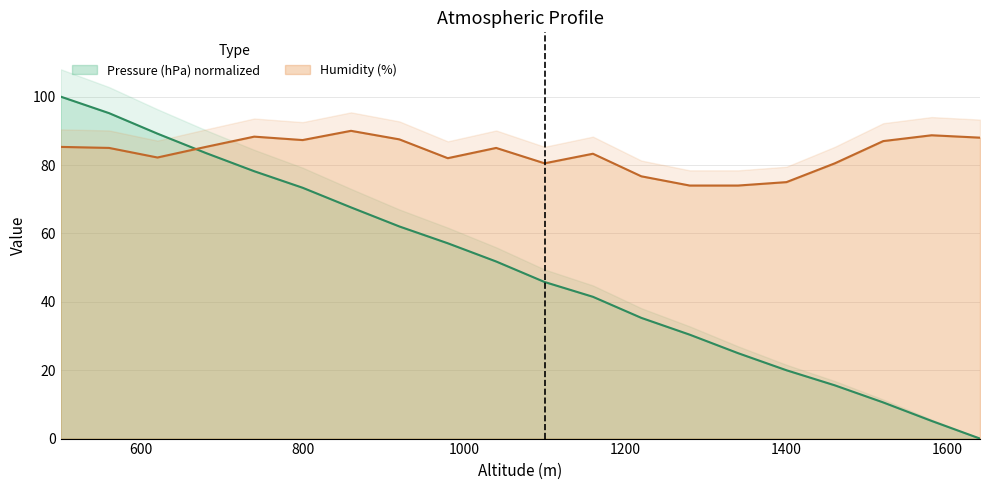

How many intersections are there between Pressure (hPa) and Humidity (%)?

1